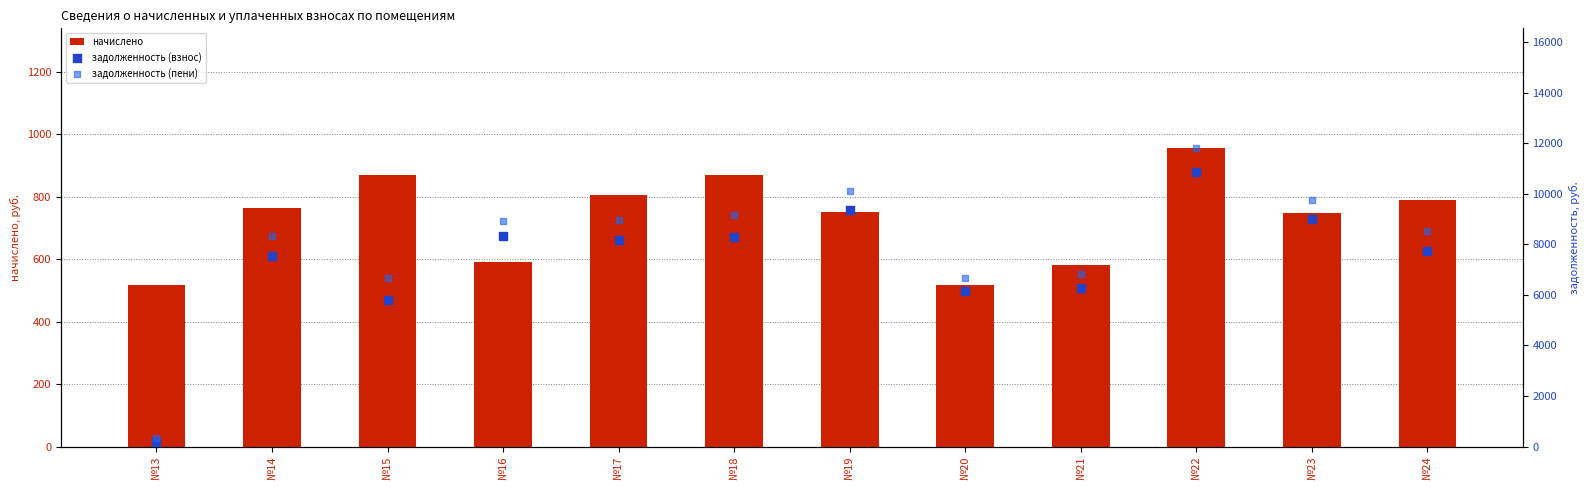

At which category is the sum across all series the highest?

№22